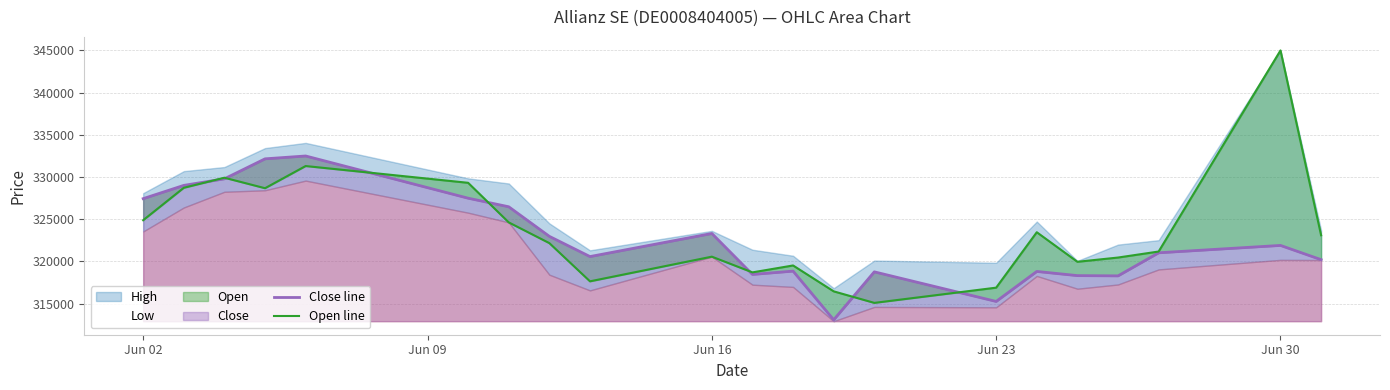

Reading left to right, transcribe all the data shown in this chart.

Close line: 327439	329010	329790	332156	332494	327494	326476	322972	320577	323311	318460	318853	313082	318767	315261	318814	318321	318290	321025	321897	320210
Open line: 324886	328725	329918	328675	331303	329316	324626	322169	317643	320566	318704	319522	316456	315089	316893	323460	319958	320461	321174	345000	323100